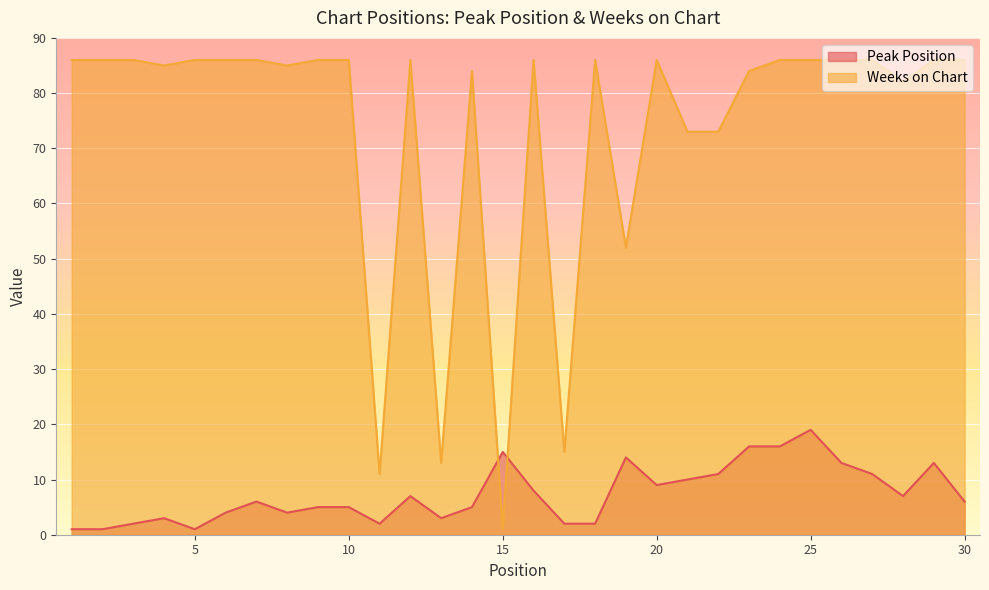

What is the average value of the Peak Position series?

7